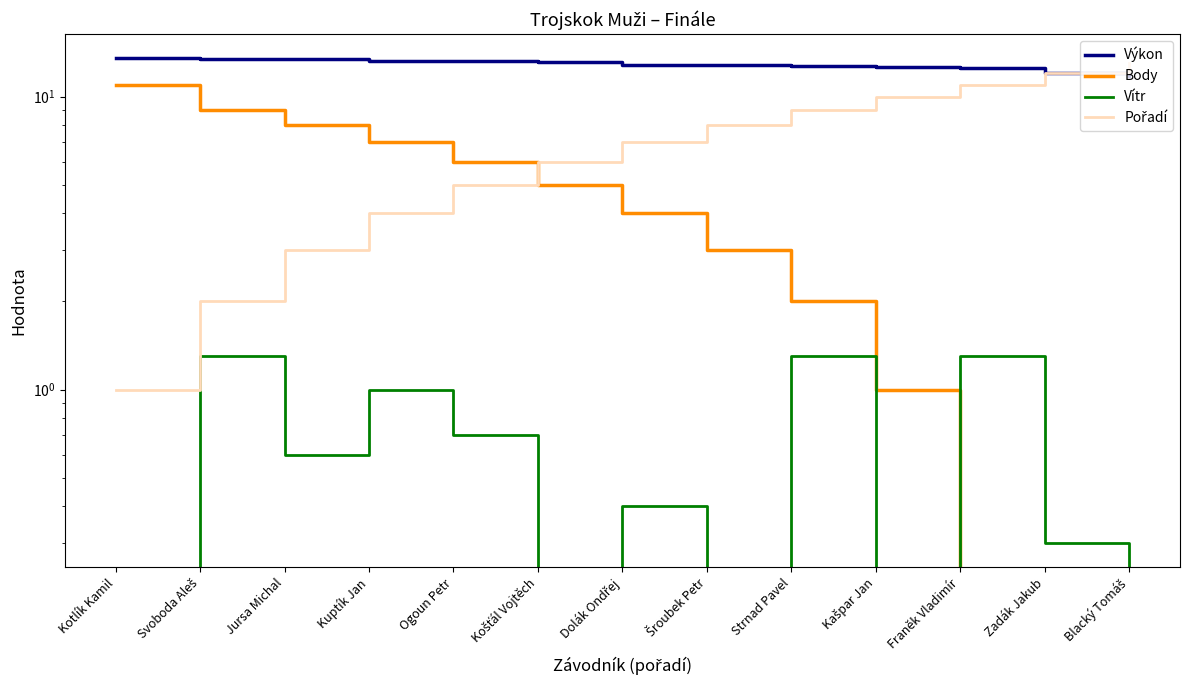

What is the greatest value displayed?

13.5